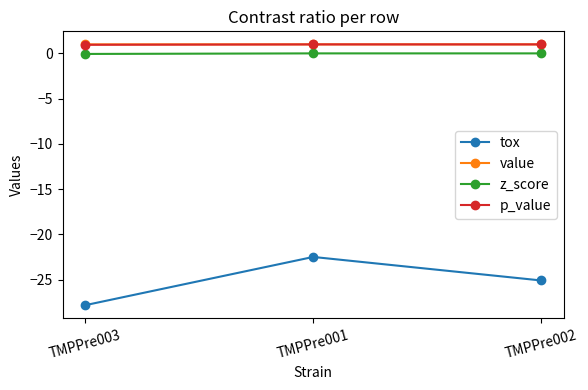

What is the difference between the highest and lowest values at TMPPre003?

28.8